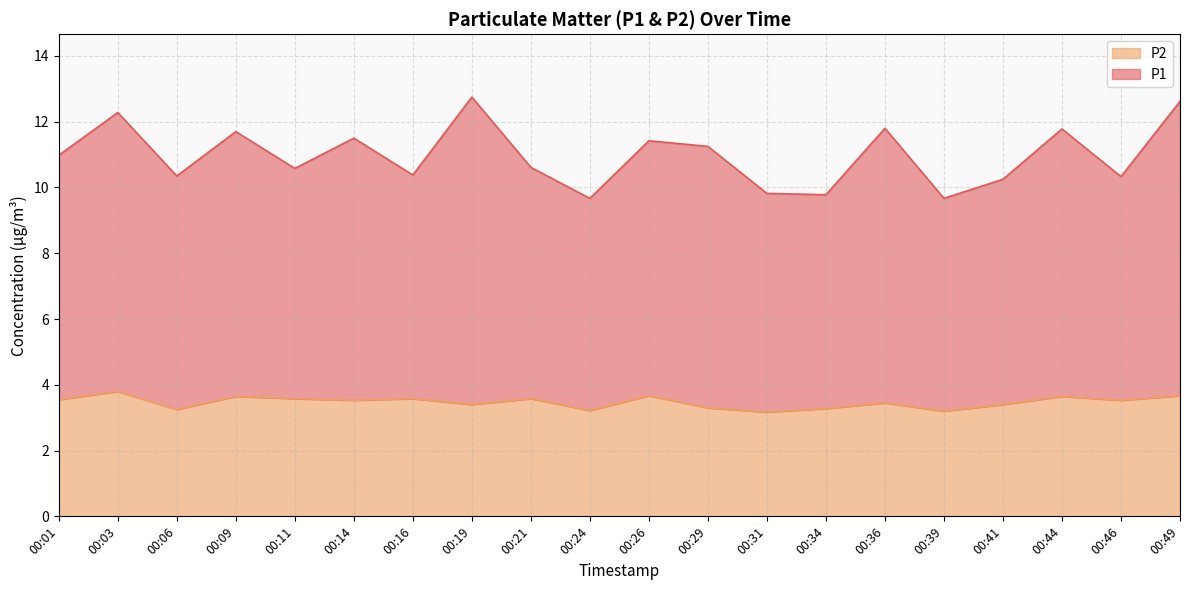

At which label does P2 reach its minimum?

00:31